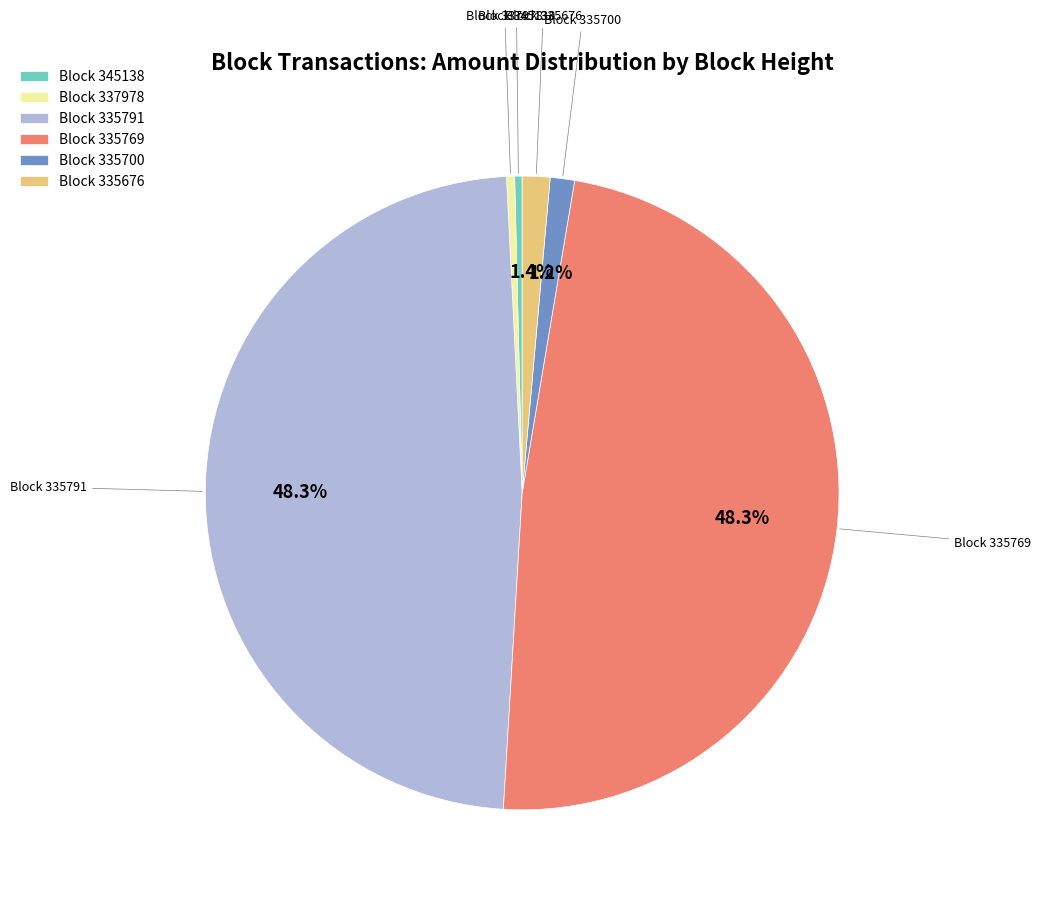

Count the number of slices in the pie.

6